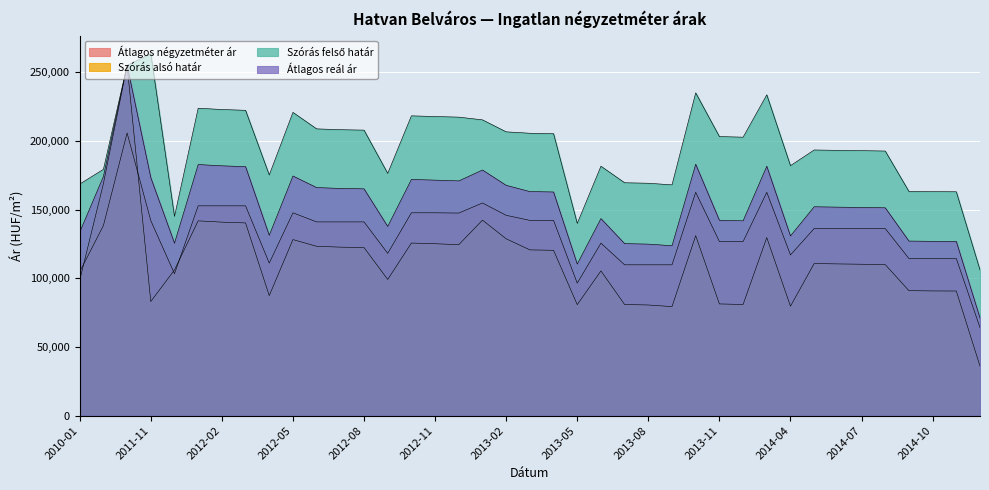

How many lines are shown in the chart?

4